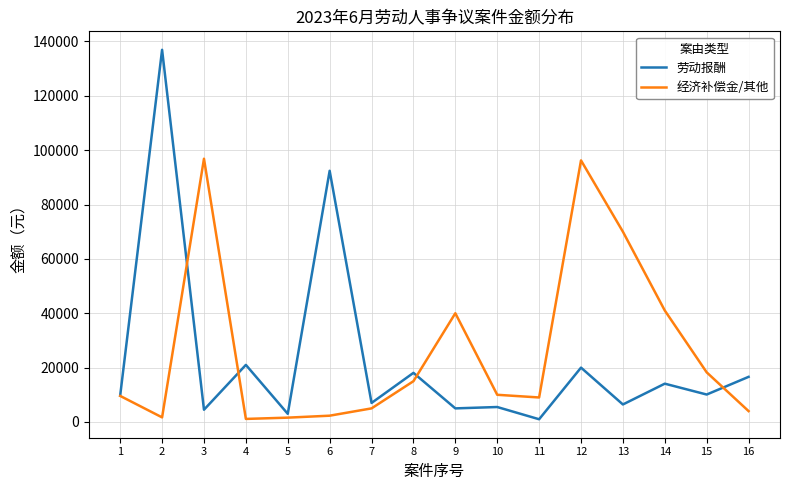

What is the minimum value shown in the chart?

1000.0